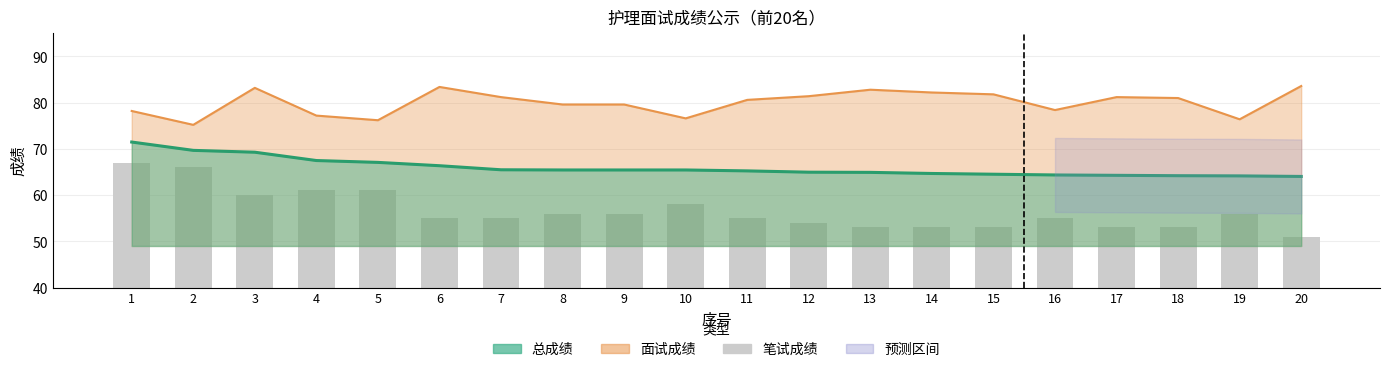

The value at 20 is 13. True or false?

False